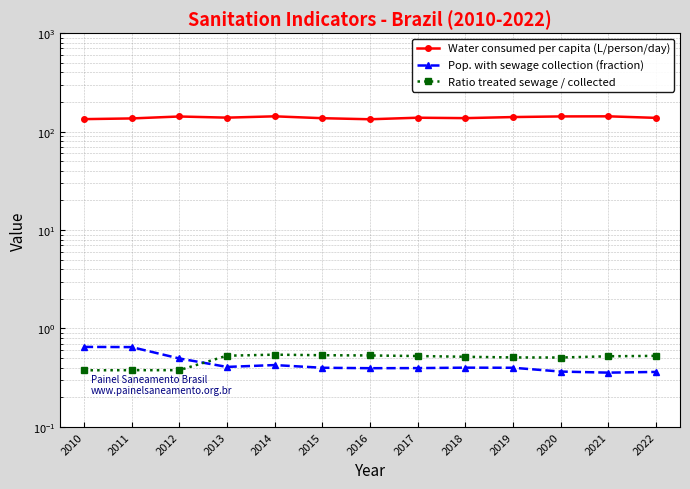

What is the average value of the Ratio treated sewage / collected series?

0.5